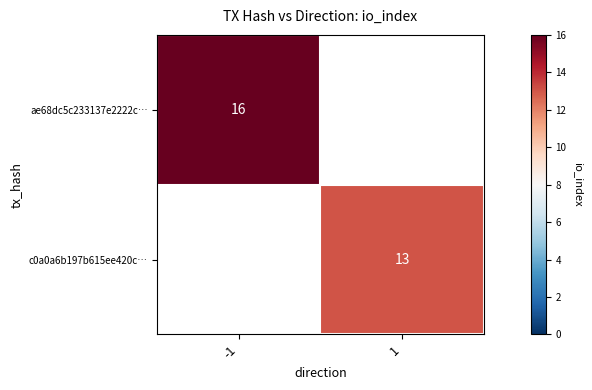

Is it true that ae68dc5c233137e2222c… equals 16 at -1?

True